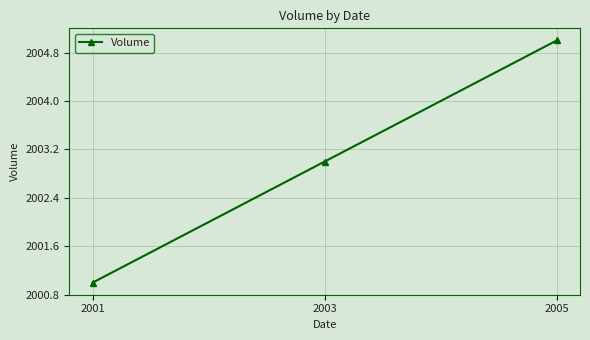

The value at 2001 is 2001. True or false?

True